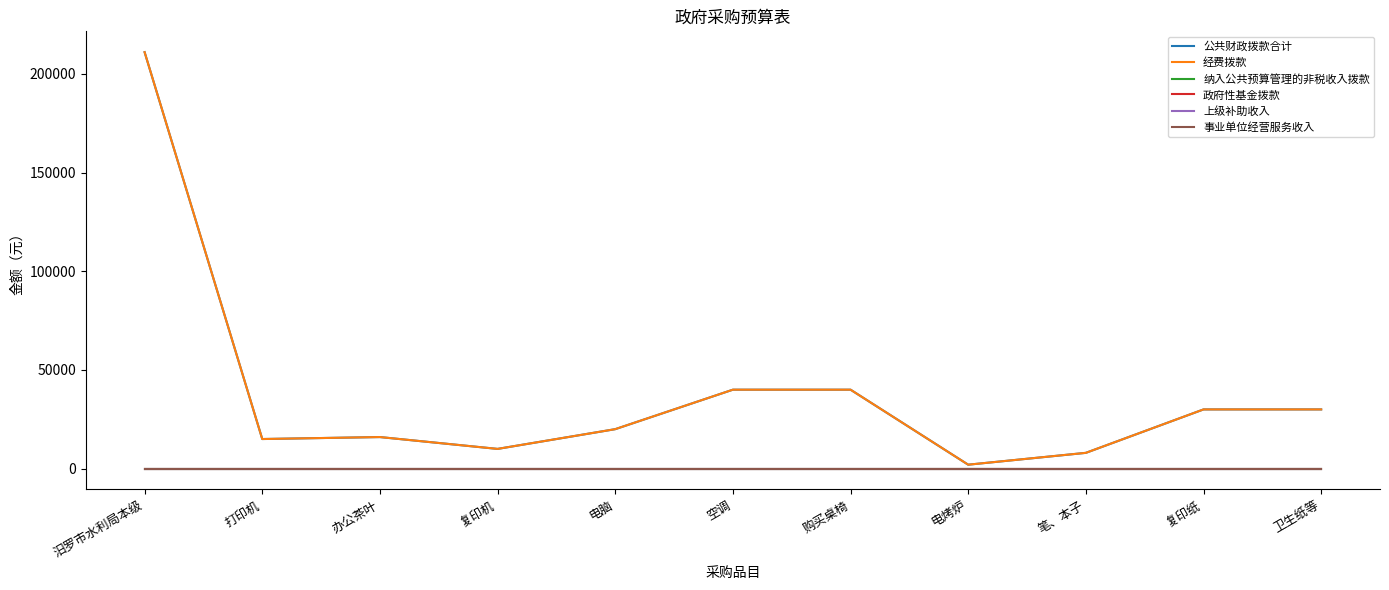

Is it true that 公共财政拨款合计 equals 40000 at 空调?

True